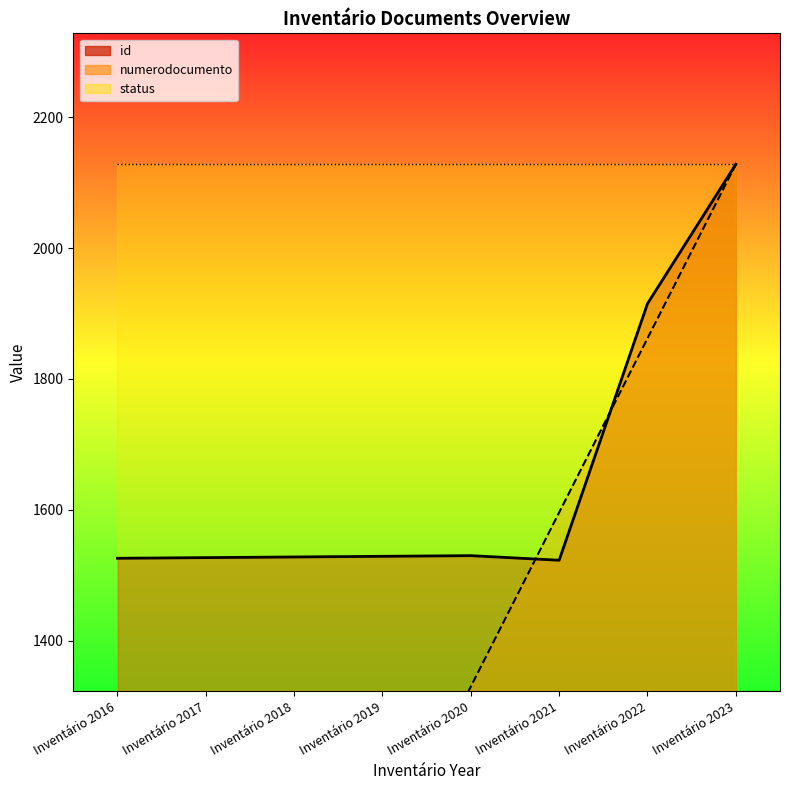

What is the difference between the id values at Inventário 2023 and Inventário 2017?

601